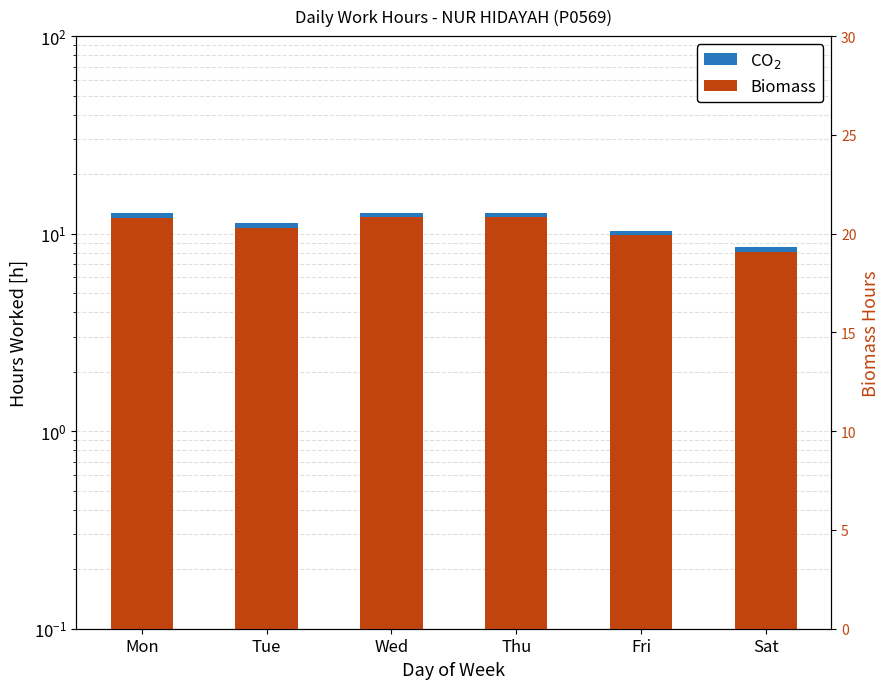

Reading left to right, what are all the values shown in this chart?

Biomass: 12.1	10.7	12.1	12.1	9.8	8.1
CO$_2$: 0.6	0.5	0.6	0.6	0.5	0.4